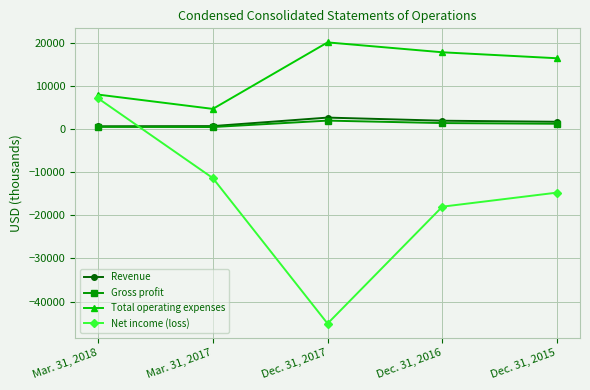

How many interior local valleys does the Net income (loss) series have?

1